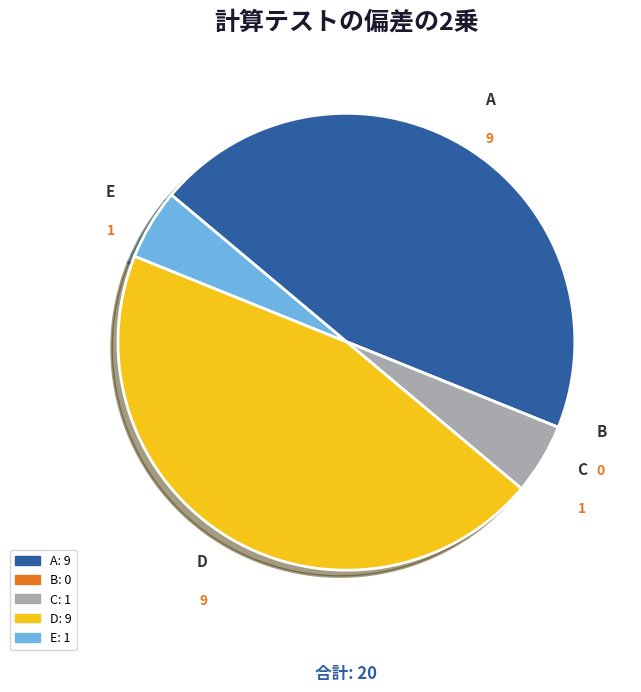

Does A represent more than half of the total?

No